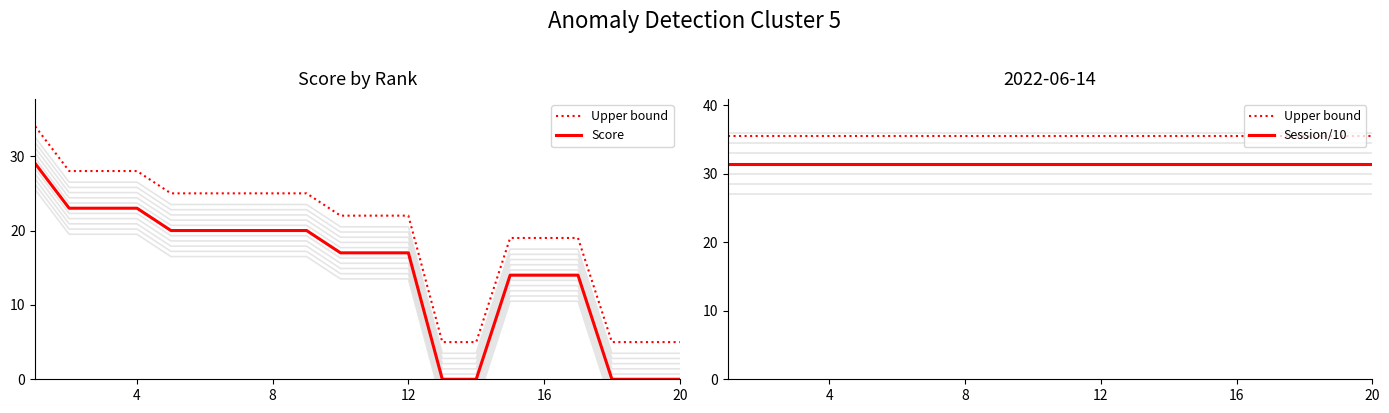

True or false: Score and Upper bound intersect in this chart.

False